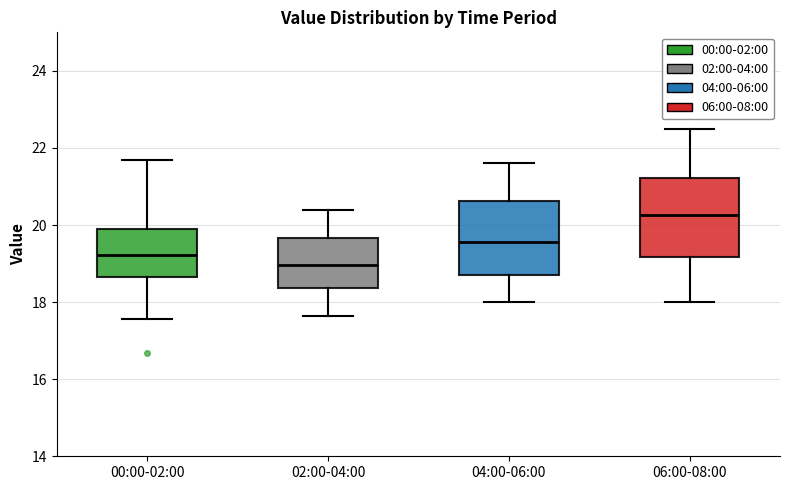

Reading left to right, transcribe this box plot: for each box, give where its median line is, the range the box spans, and where its two whiskers end, as read against the y-axis. The values are not printed on the chart, so give them approximately, as read against the axis.

00:00-02:00: median 19.2, box 18.6 to 19.8, whiskers 17.6 to 21.8
02:00-04:00: median 19.0, box 18.4 to 19.6, whiskers 17.6 to 20.4
04:00-06:00: median 19.6, box 18.8 to 20.6, whiskers 18.0 to 21.6
06:00-08:00: median 20.2, box 19.2 to 21.2, whiskers 18.0 to 22.6